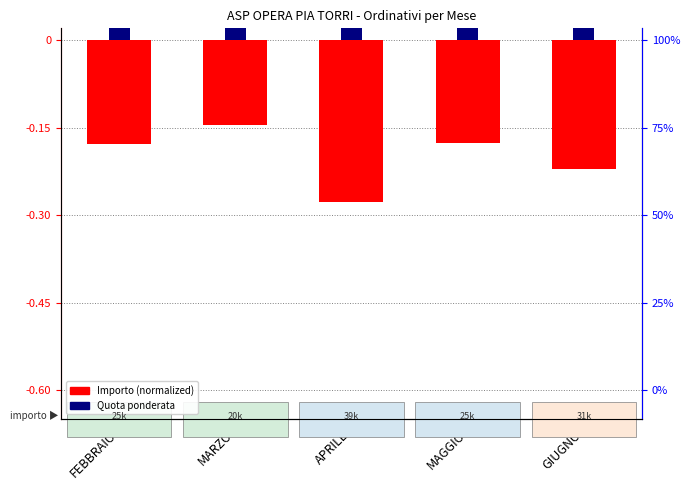

The Importo (normalized) series shows -0.5 at APRILE. True or false?

False